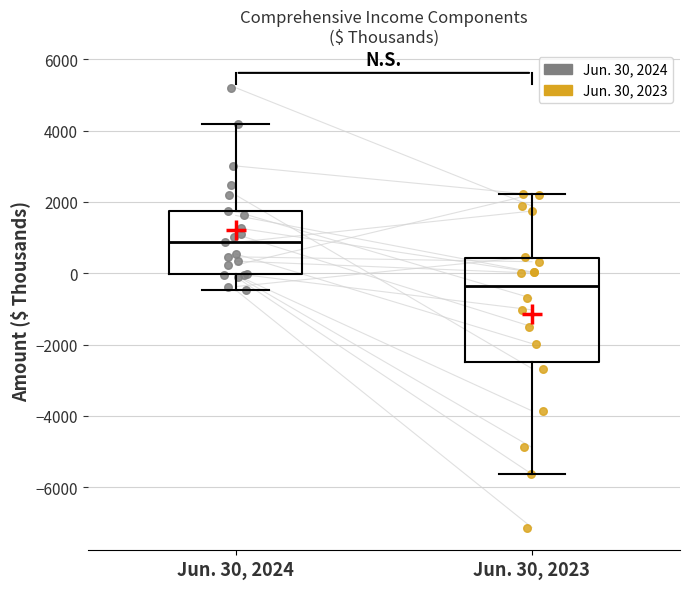

Where is the lower edge of the box for Jun. 30, 2024 on the y-axis? The values are not printed on the chart, so give them approximately, as read against the axis.

0